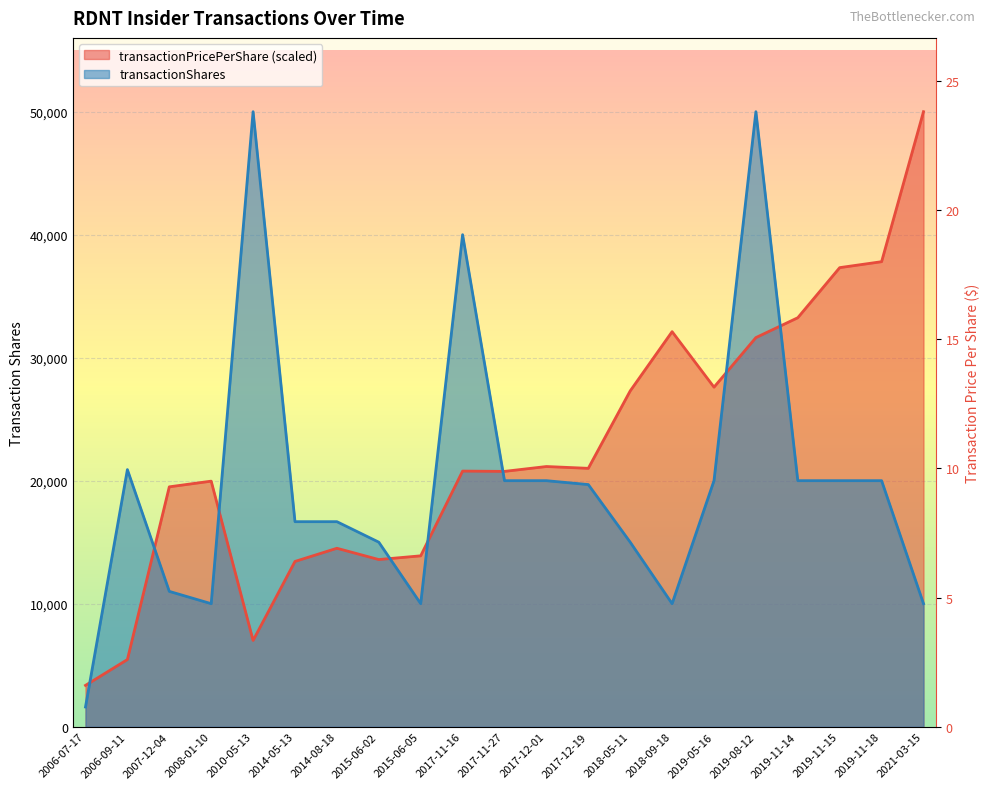

Rank the categories by transactionPricePerShare value from lowest to highest.

2006-07-17, 2006-09-11, 2010-05-13, 2014-05-13, 2015-06-02, 2015-06-05, 2014-08-18, 2007-12-04, 2008-01-10, 2017-11-27, 2017-11-16, 2017-12-19, 2017-12-01, 2018-05-11, 2019-05-16, 2019-08-12, 2018-09-18, 2019-11-14, 2019-11-15, 2019-11-18, 2021-03-15